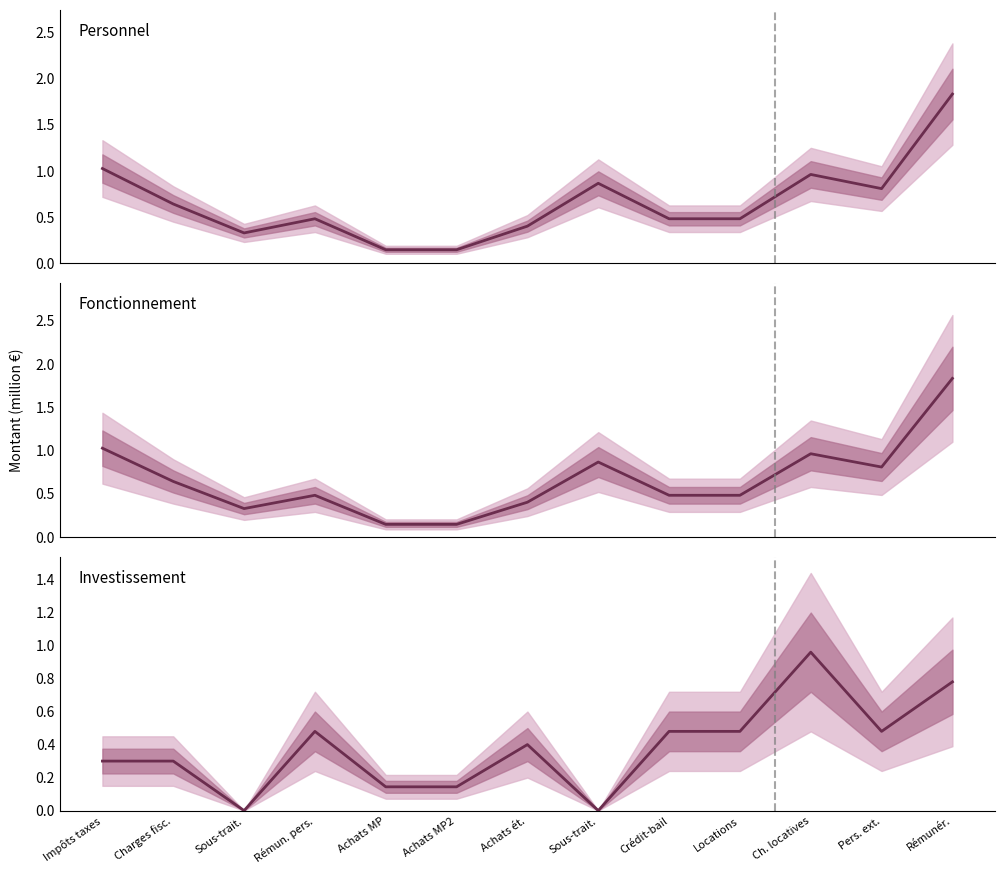

List the labels in order of Fonctionnement value, smallest first.

Achats MP, Achats MP2, Sous-trait., Achats ét., Rémun. pers., Crédit-bail, Locations, Charges fisc., Pers. ext., Sous-trait., Ch. locatives, Impôts taxes, Rémunér.